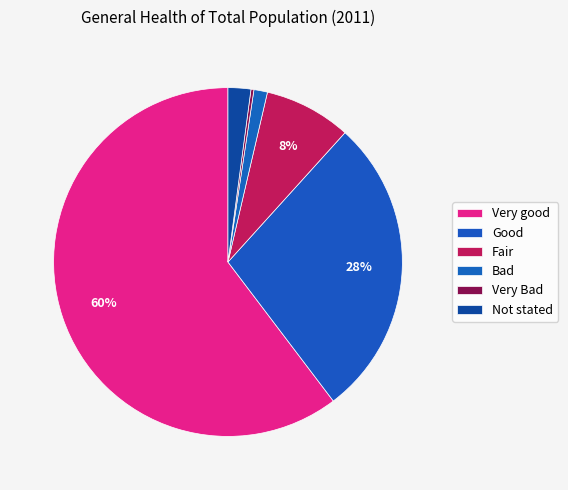

To the nearest percent, what is the combined percentage of Very good and Bad?

62%